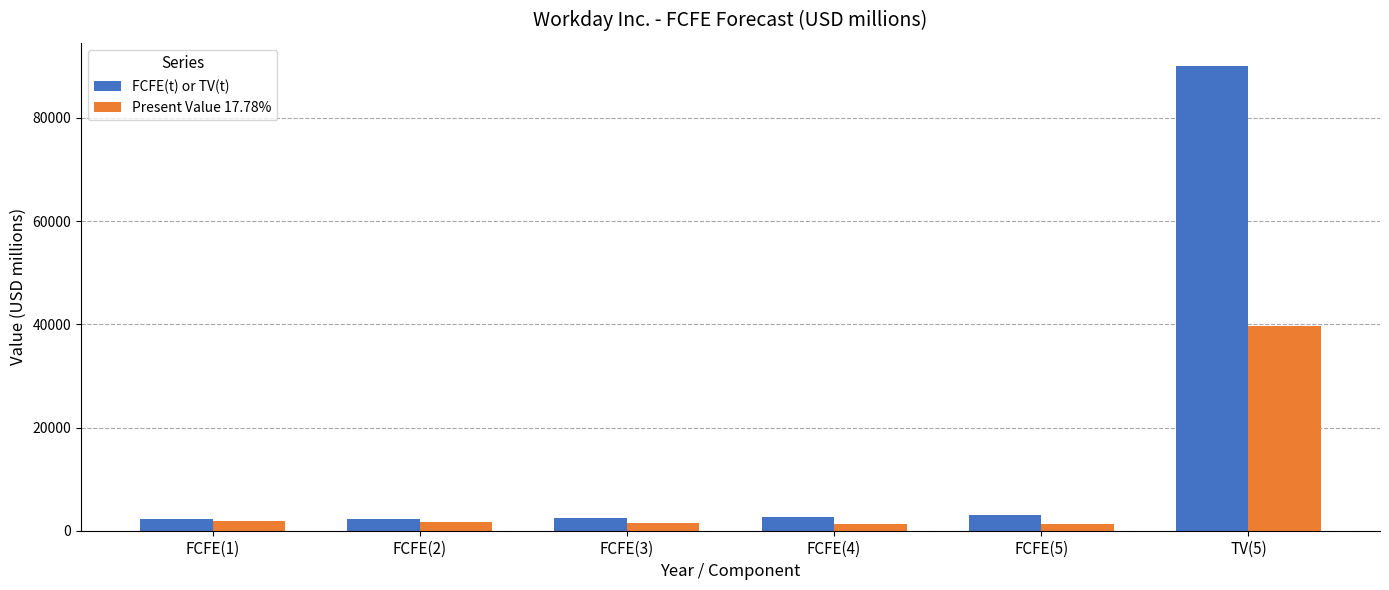

Which series has the largest range (max minus min)?

FCFE(t) or TV(t)